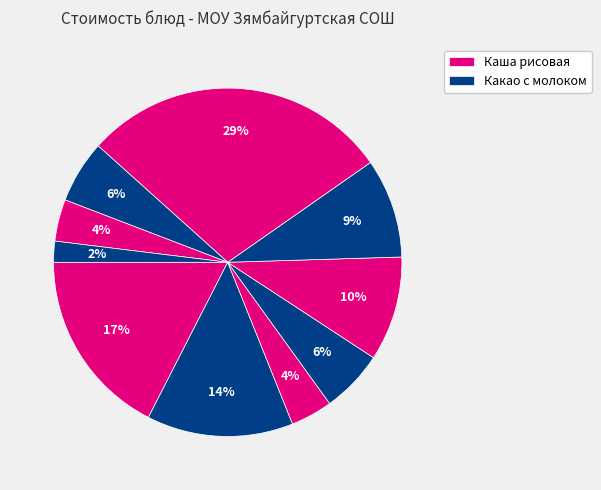

How many segments does this pie chart have?

10